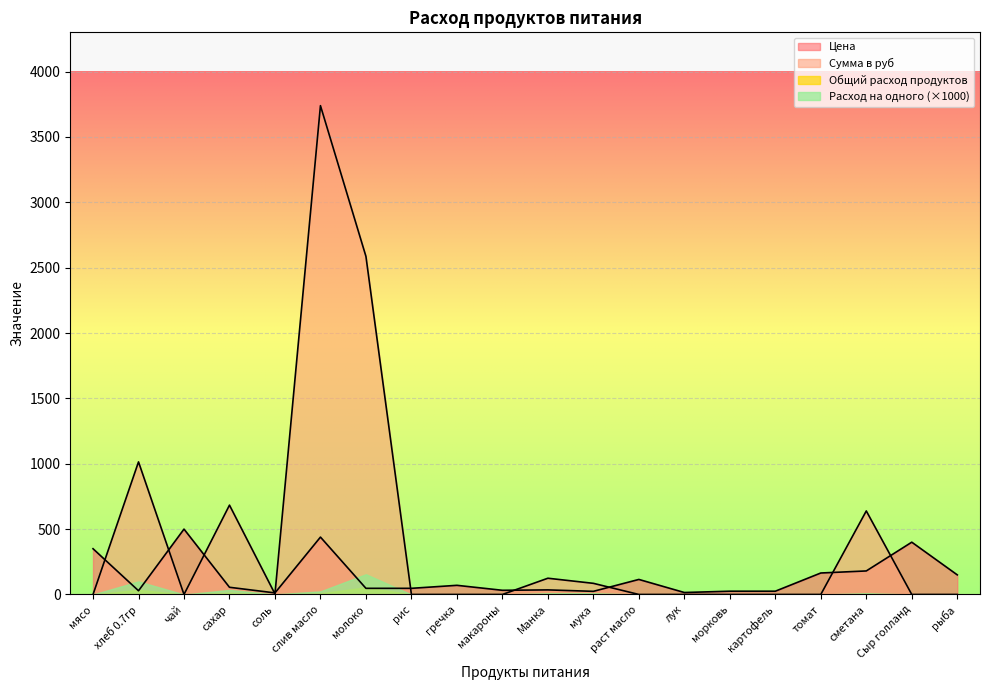

At how many categories does at least one series exceed 3663?

1